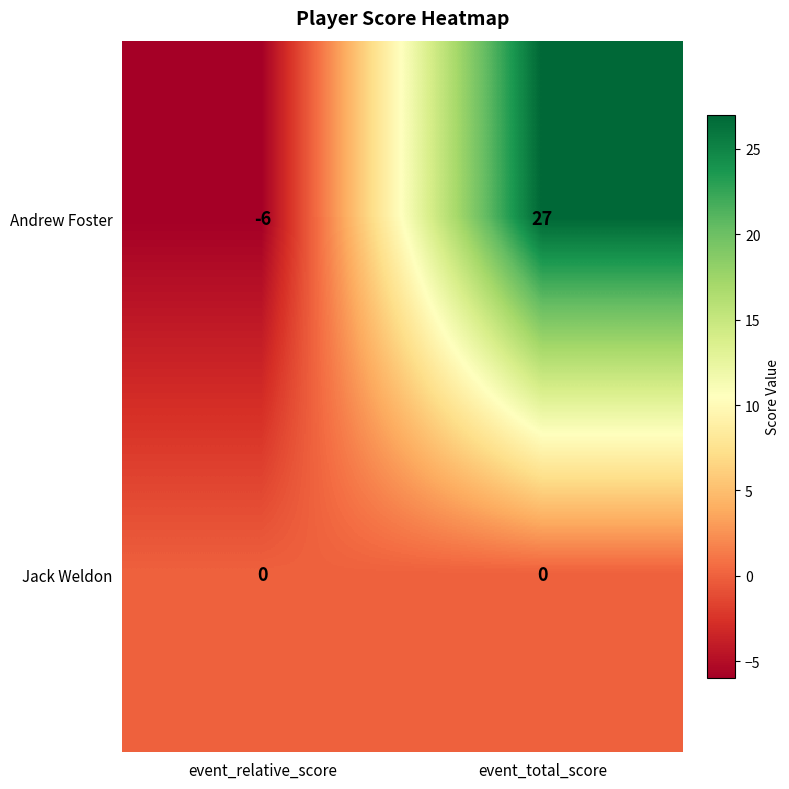

Reading right to left, transcribe all the data shown in this chart.

Andrew Foster: event_total_score=27	event_relative_score=-6
Jack Weldon: event_total_score=0	event_relative_score=0